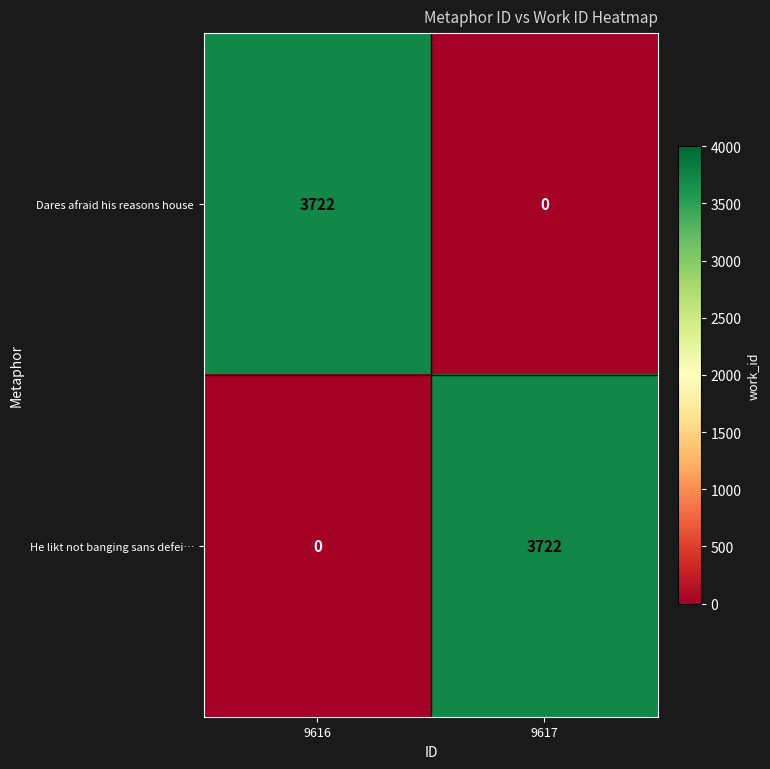

Reading right to left, list all the values displayed in this chart.

Dares afraid his reasons house: 9617=0	9616=3722
He likt not banging sans defei…: 9617=3722	9616=0